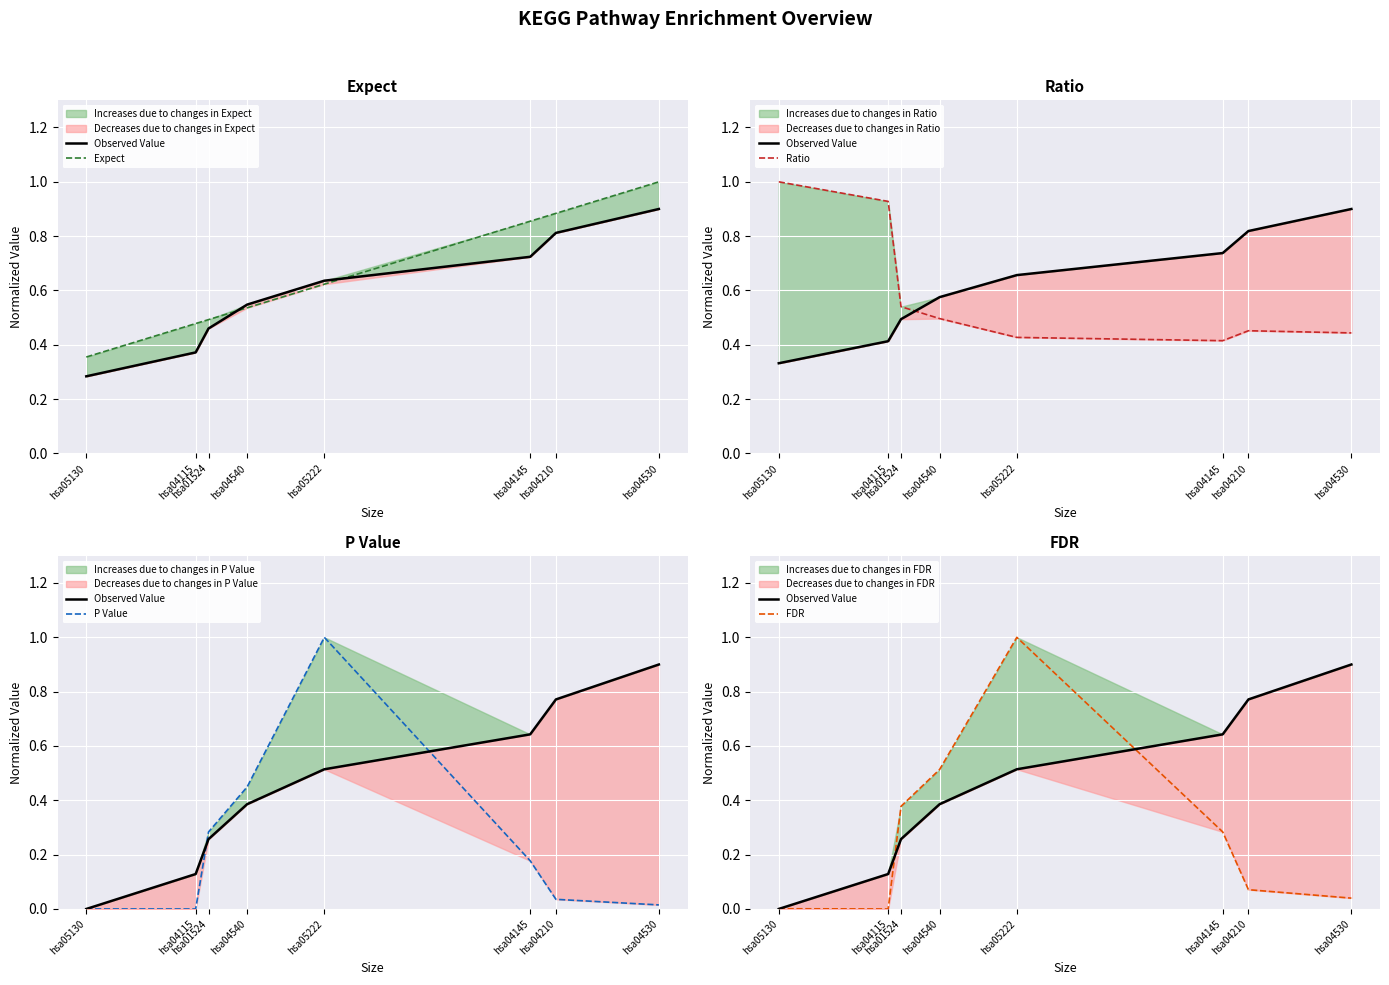

Is the value of Expect at hsa01524 greater than the value of Observed Value at hsa04210?

No